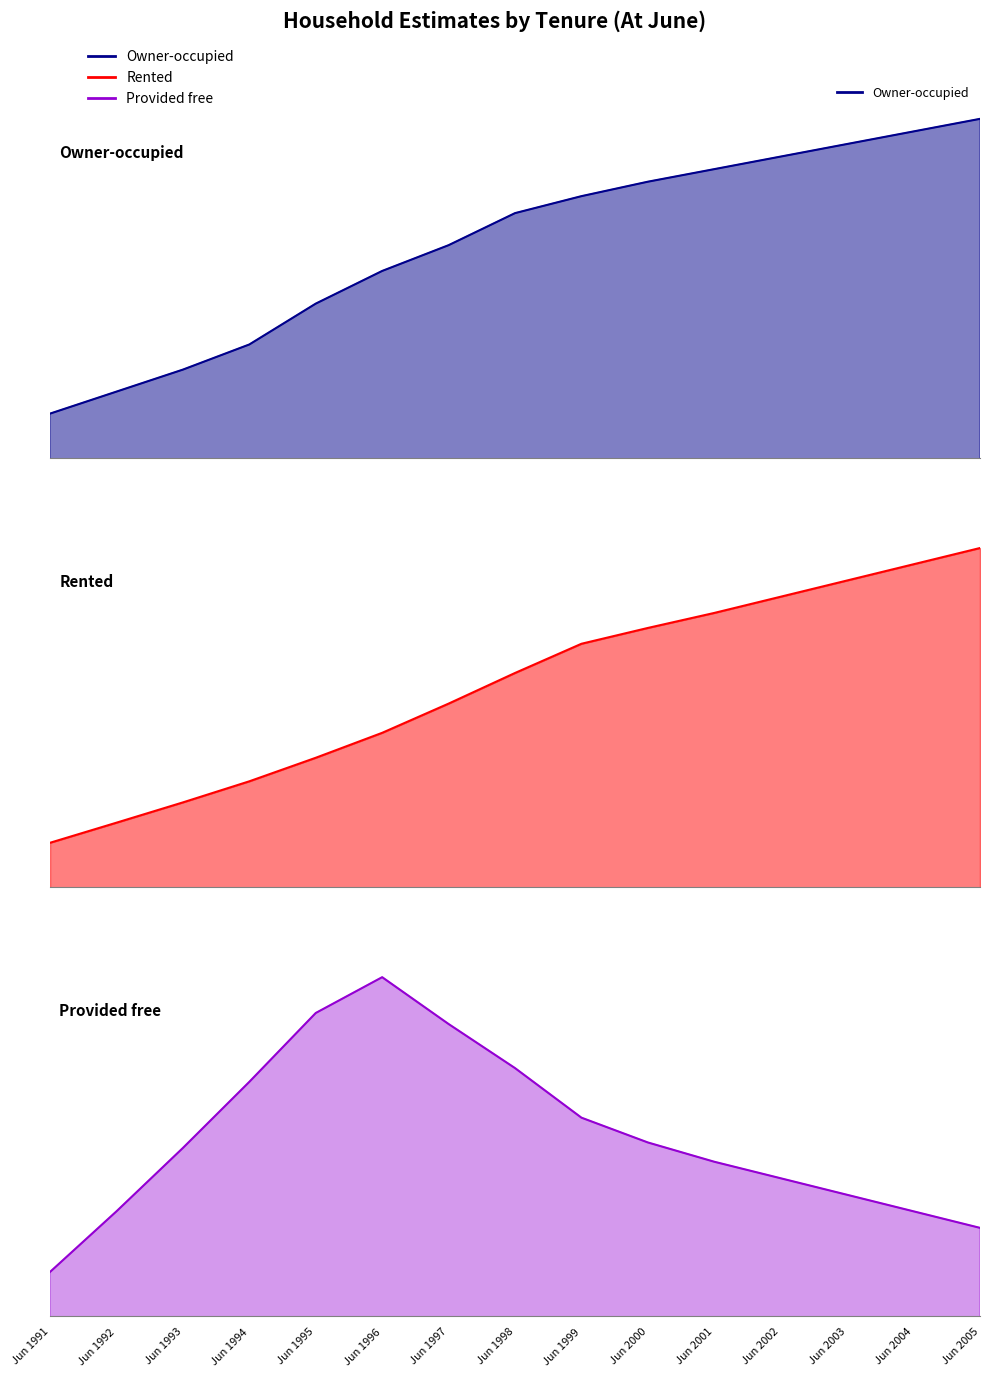

List the series in order of their peak value, highest first.

Owner-occupied, Rented, Provided free